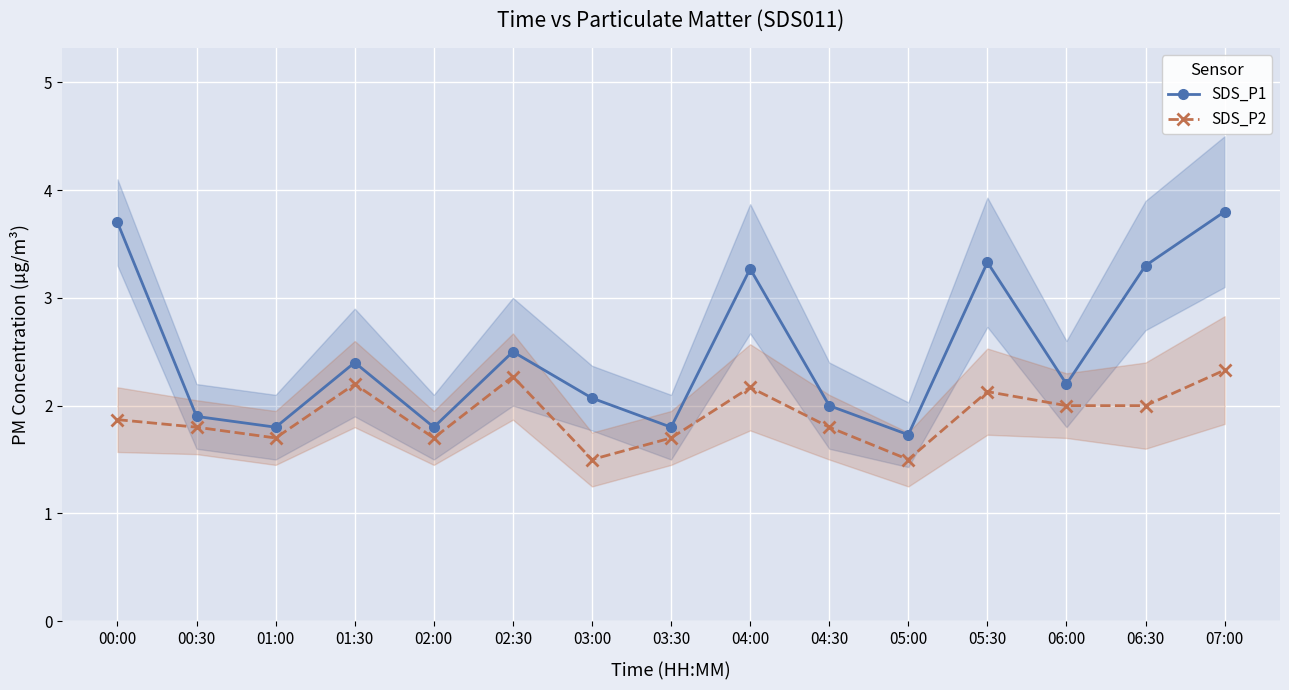

What is the total value across all series at 00:00?

5.6